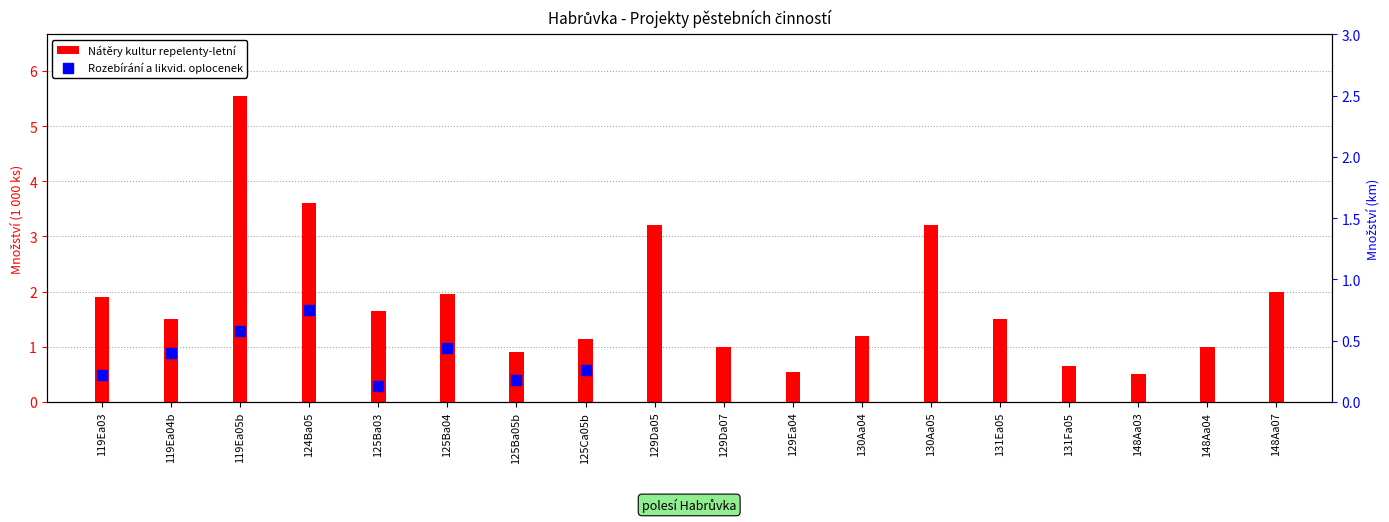

Approximately how many times larger is the value at 131Fa05 compared to 130Aa04?

0.5